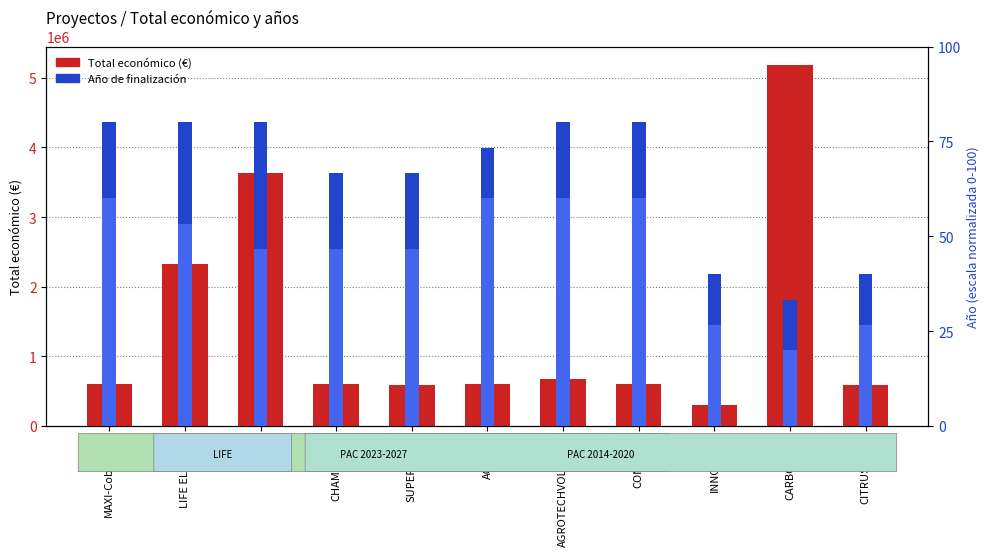

At how many categories does at least one series exceed 559772?

10